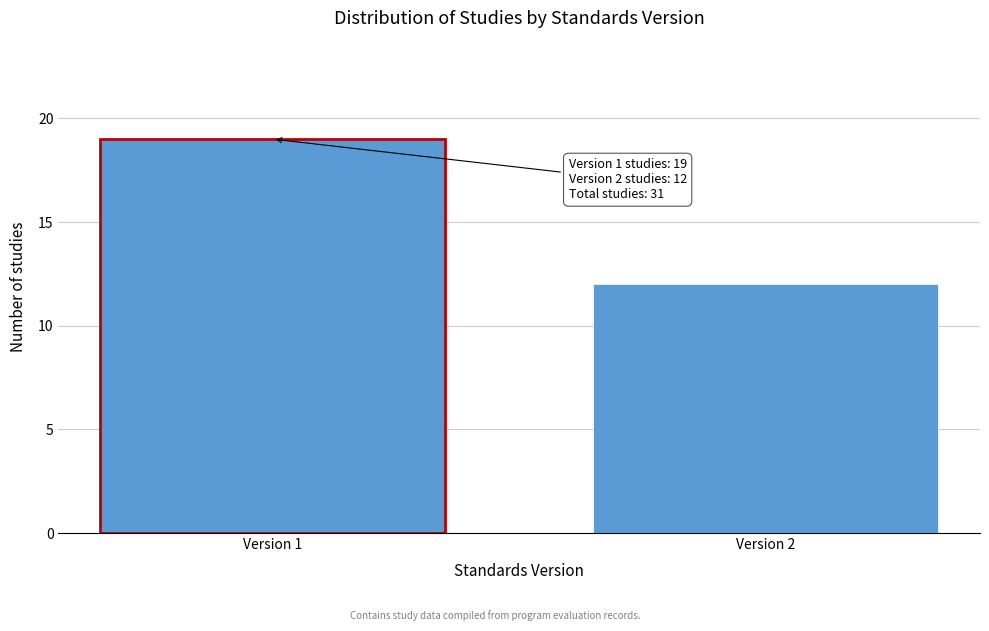

Reading left to right, what are all the values shown in this chart?

19	12